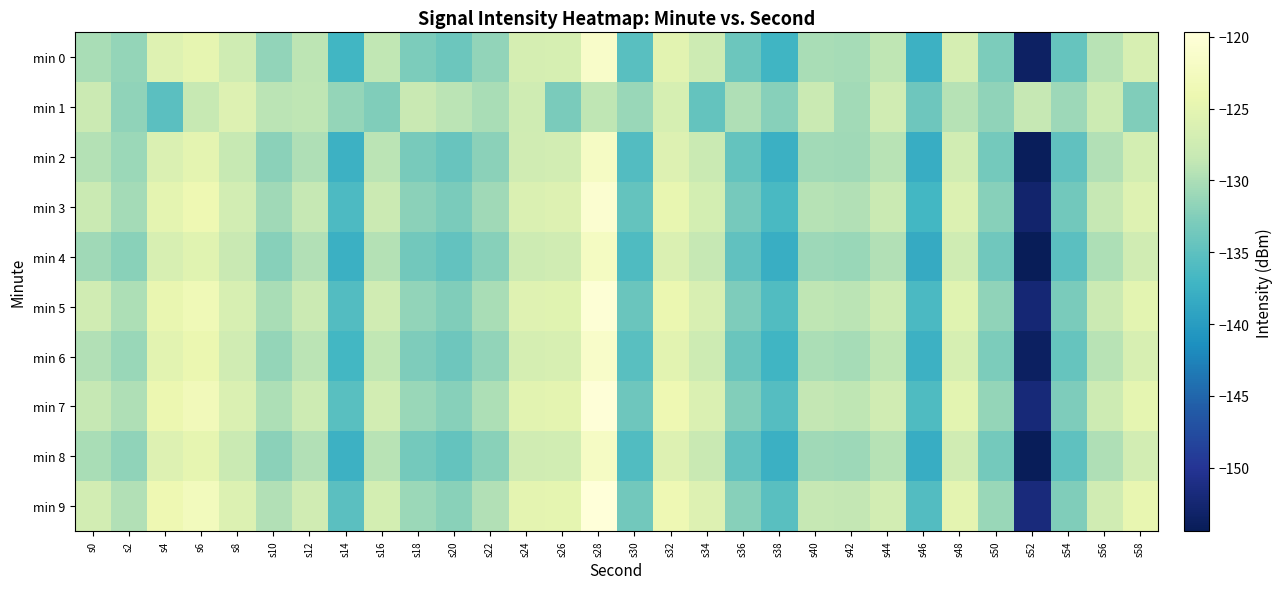

Rank the series at s14 from highest to lowest value.

min 1, min 9, min 7, min 5, min 3, min 6, min 0, min 2, min 8, min 4